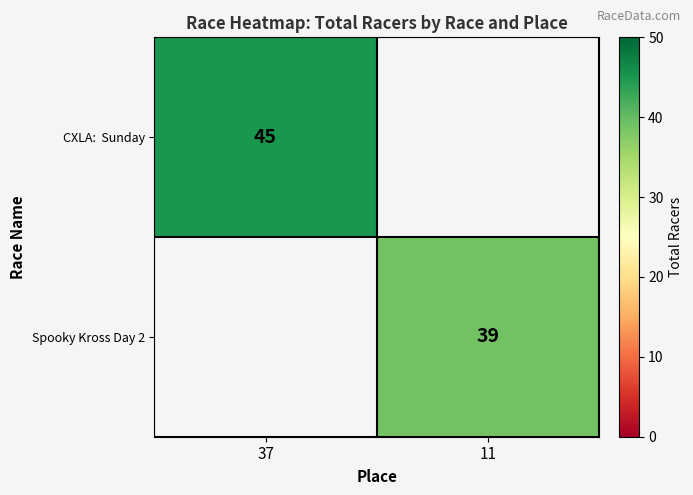

The value of Spooky Kross Day 2 at 11 is 39. True or false?

True